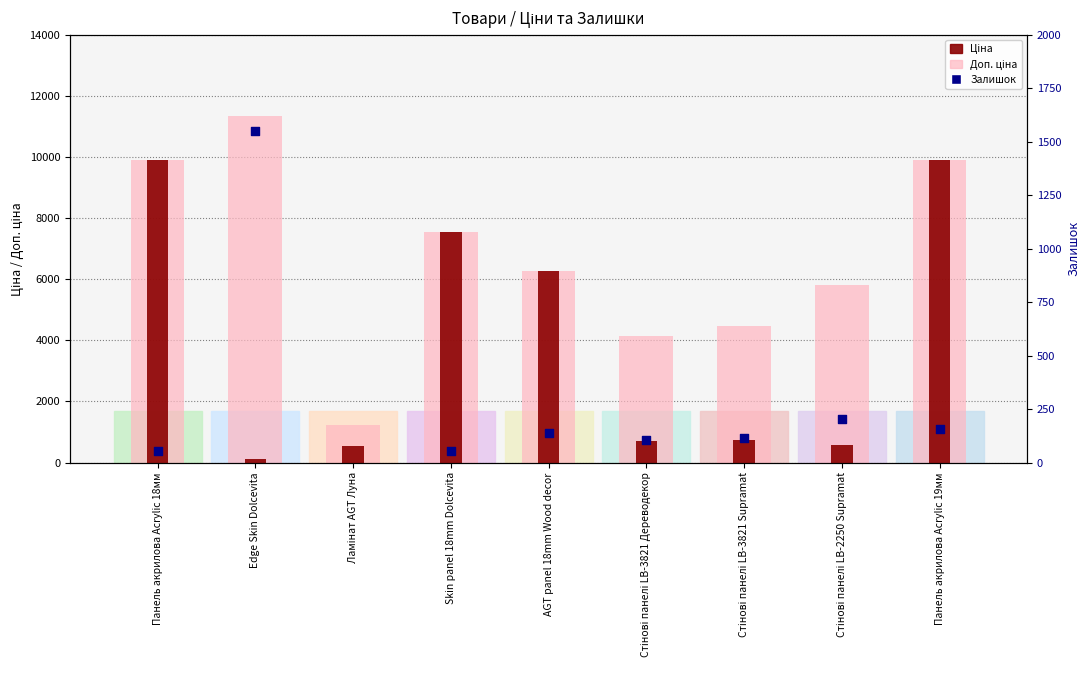

Which series contains the lowest Y value?

Залишок